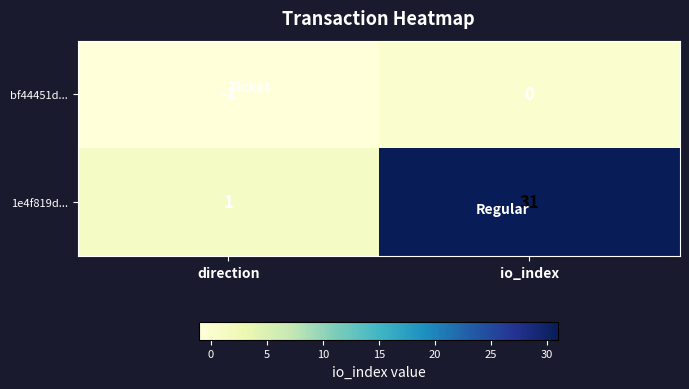

What is the total value across all series at io_index?

31